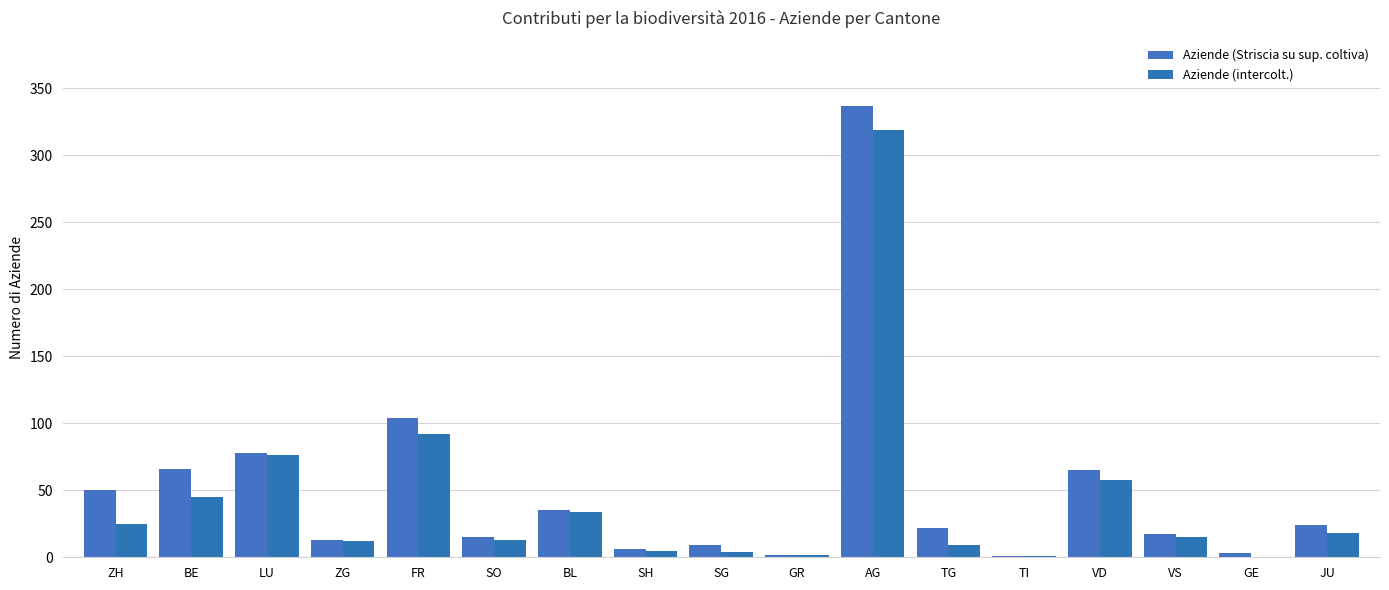

Is the value of Aziende (Striscia su sup. coltiva) at FR greater than the value of Aziende (intercolt.) at GE?

Yes